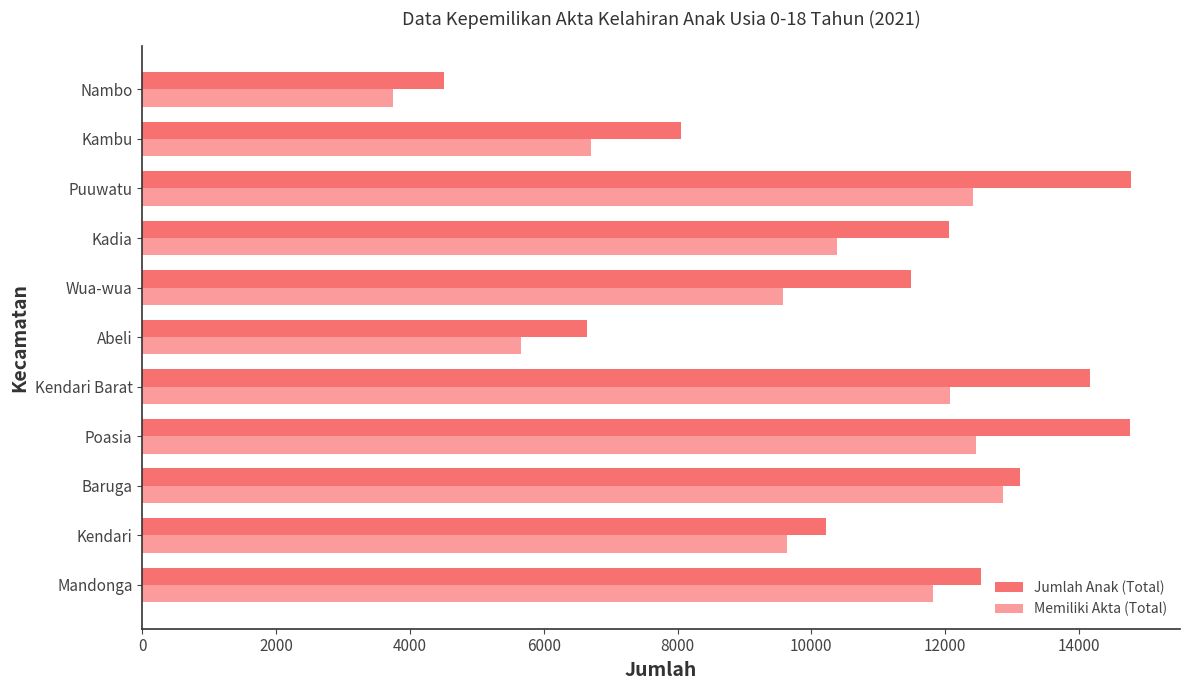

True or false: Jumlah Anak (Total) has a value of 11485 at Wua-wua.

True